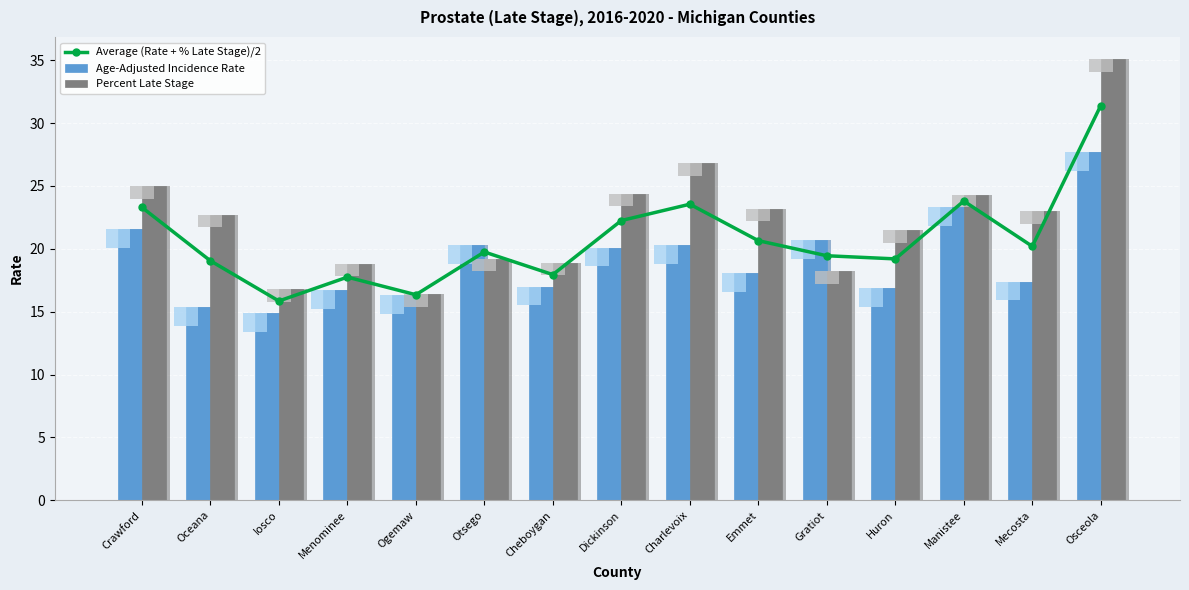

Rank the series by their maximum value, from lowest to highest.

Age-Adjusted Incidence Rate, Average (Rate + % Late Stage)/2, Percent Late Stage